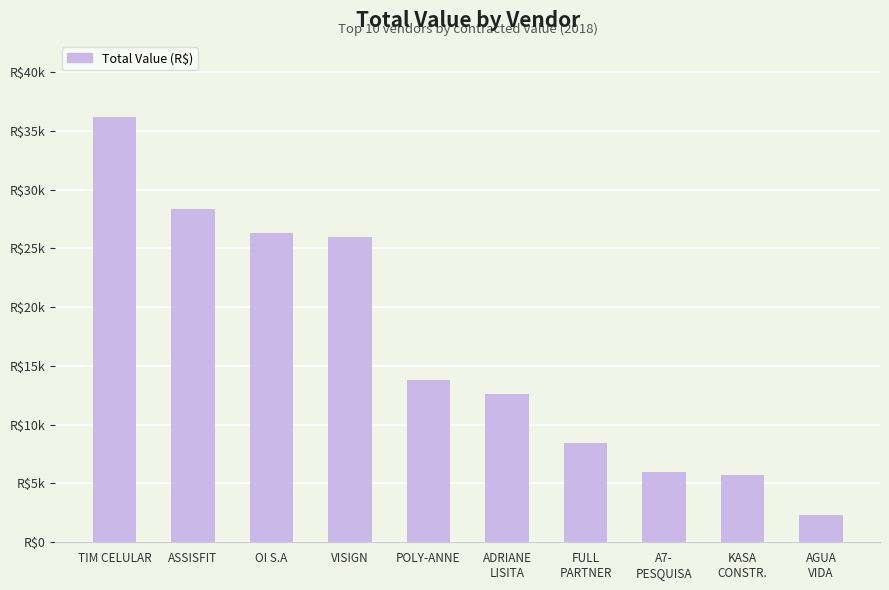

The value at AGUA
VIDA is 3545.6. True or false?

False